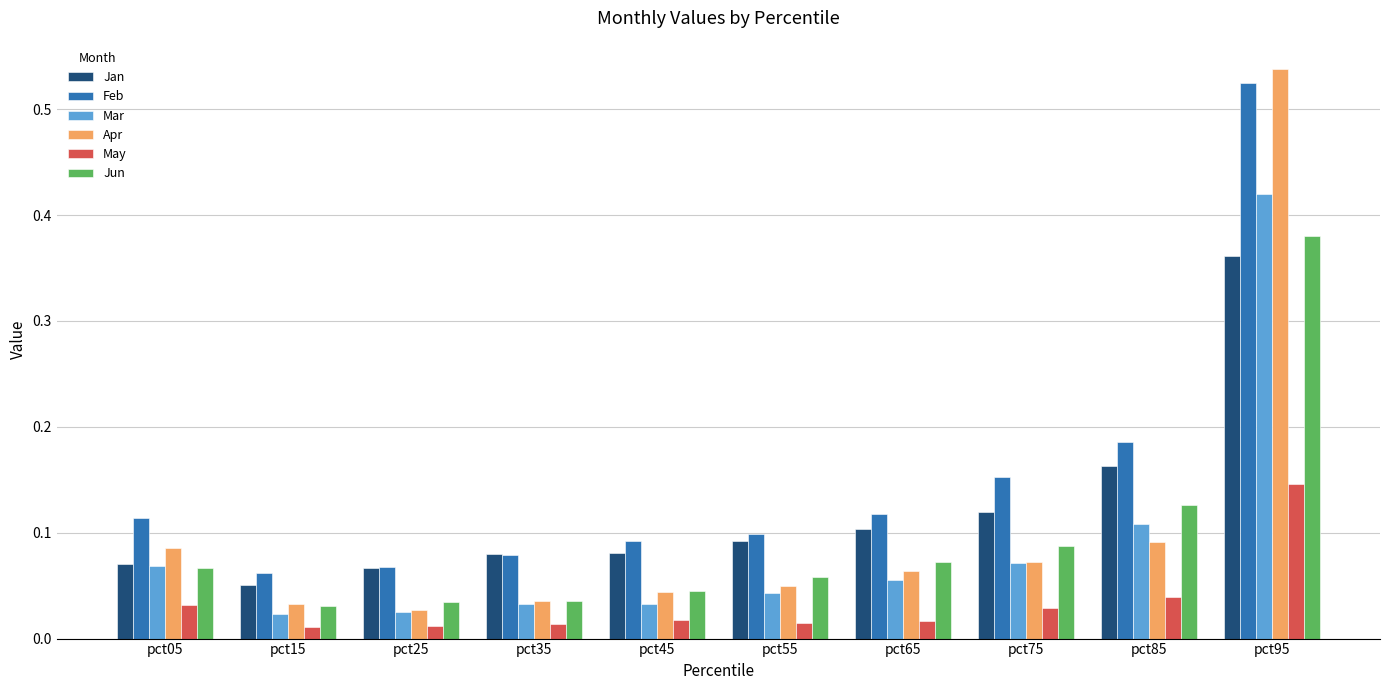

Which series has the largest total across all categories?

Feb